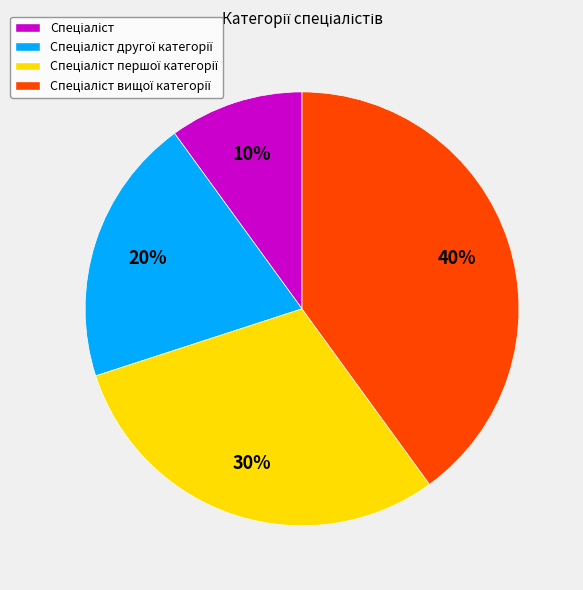

Is there any slice that represents more than half of the pie?

No